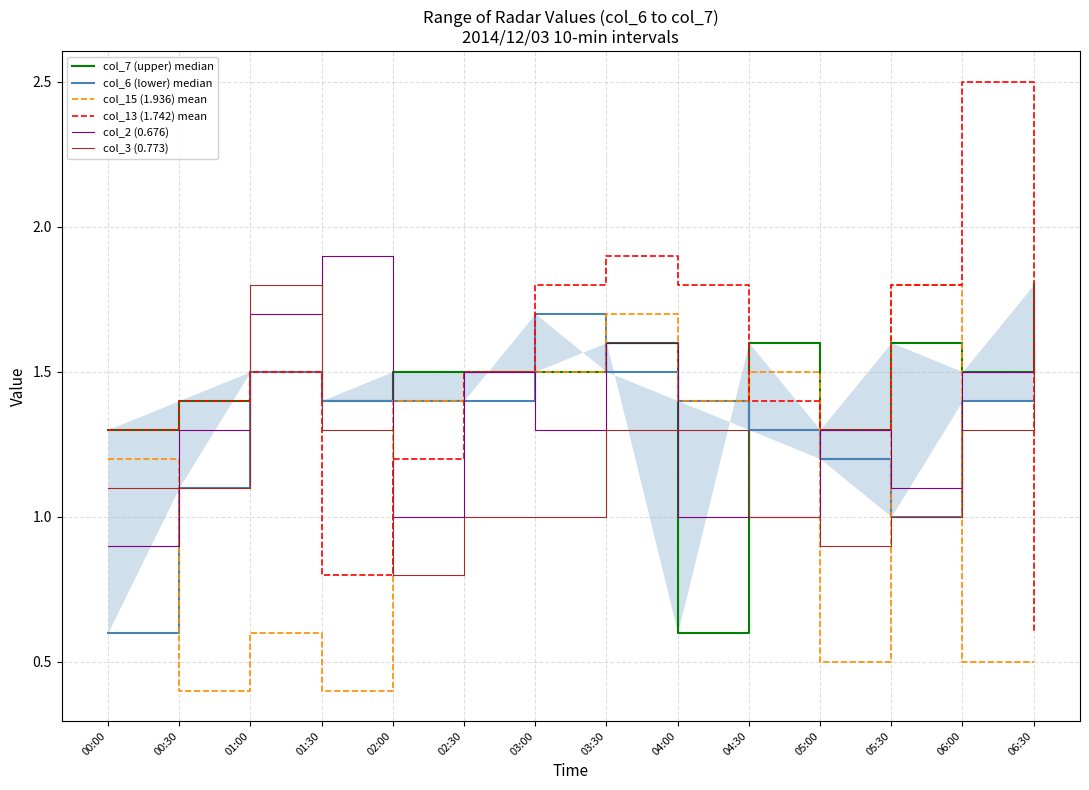

List the labels in order of col_13 (1.742) mean value, smallest first.

06:30, 01:30, 02:00, 00:00, 05:00, 00:30, 04:30, 01:00, 02:30, 03:00, 04:00, 05:30, 03:30, 06:00